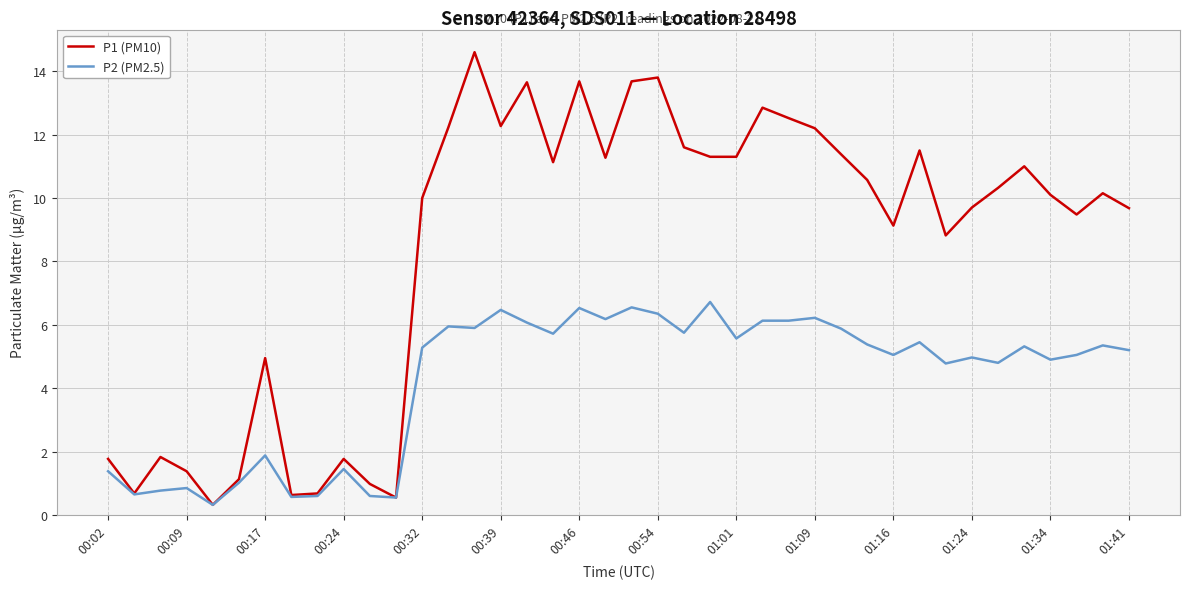

How many lines are shown in the chart?

2